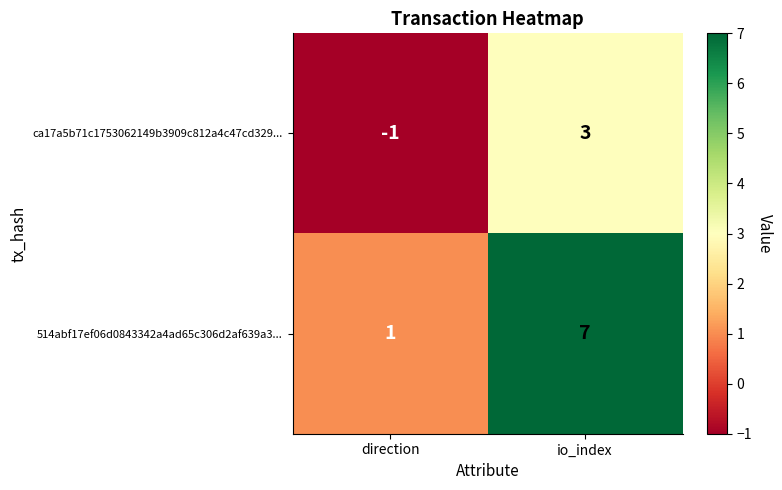

Reading left to right, list all the values displayed in this chart.

ca17a5b71c1753062149b3909c812a4c47cd329...: -1	3
514abf17ef06d0843342a4ad65c306d2af639a3...: 1	7